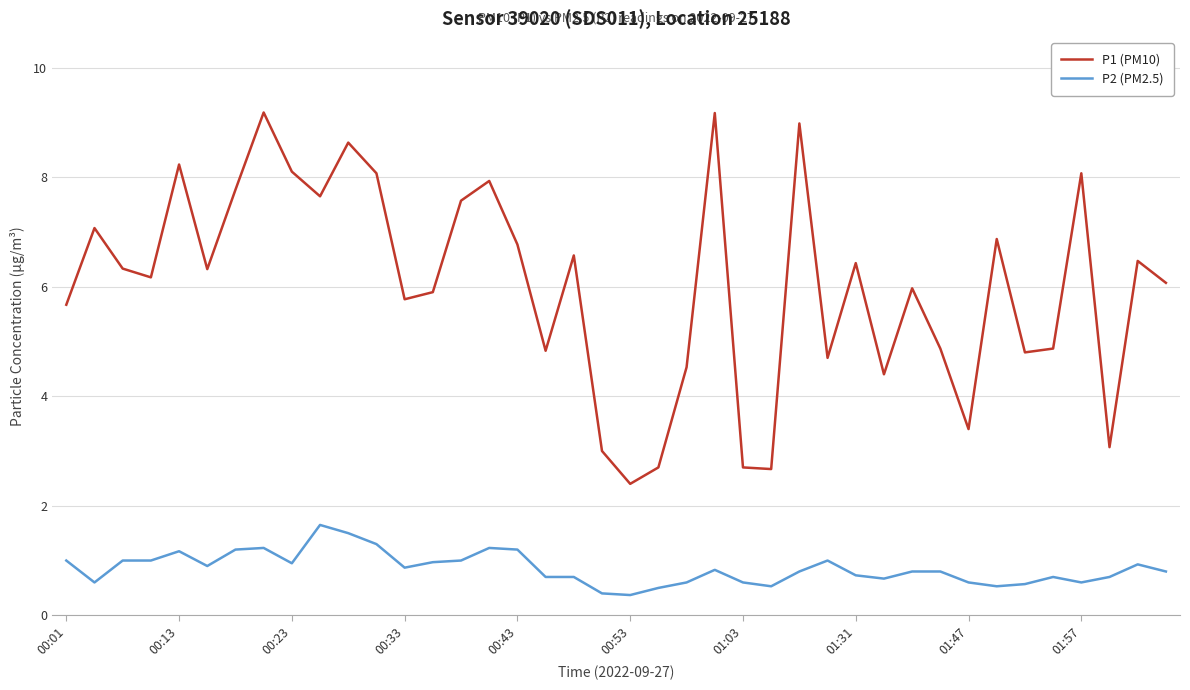

How many interior local peaks does the P1 (PM10) series have?

13